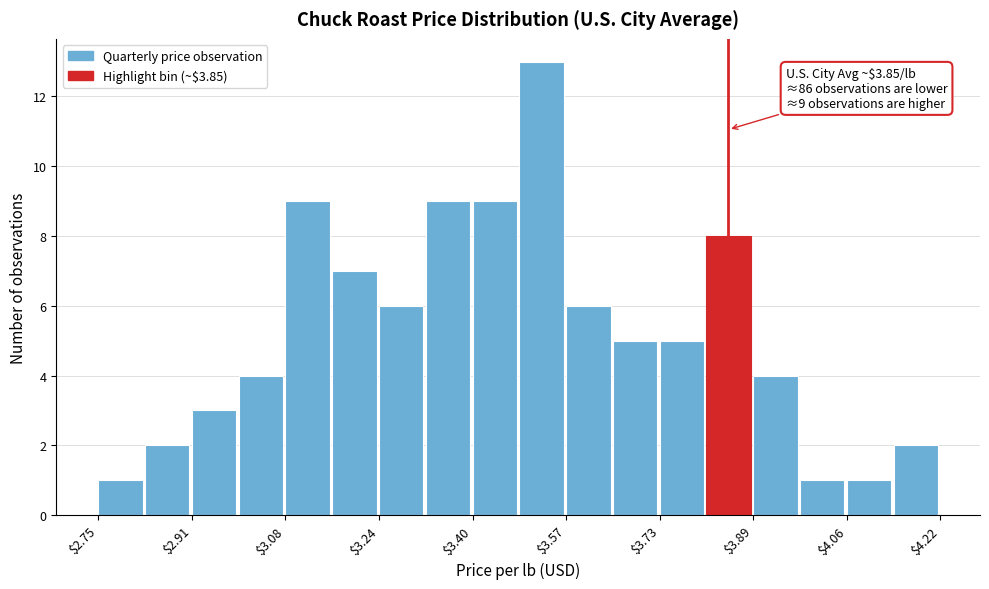

Which range on the x-axis has the tallest bar?

3.48 to 3.56